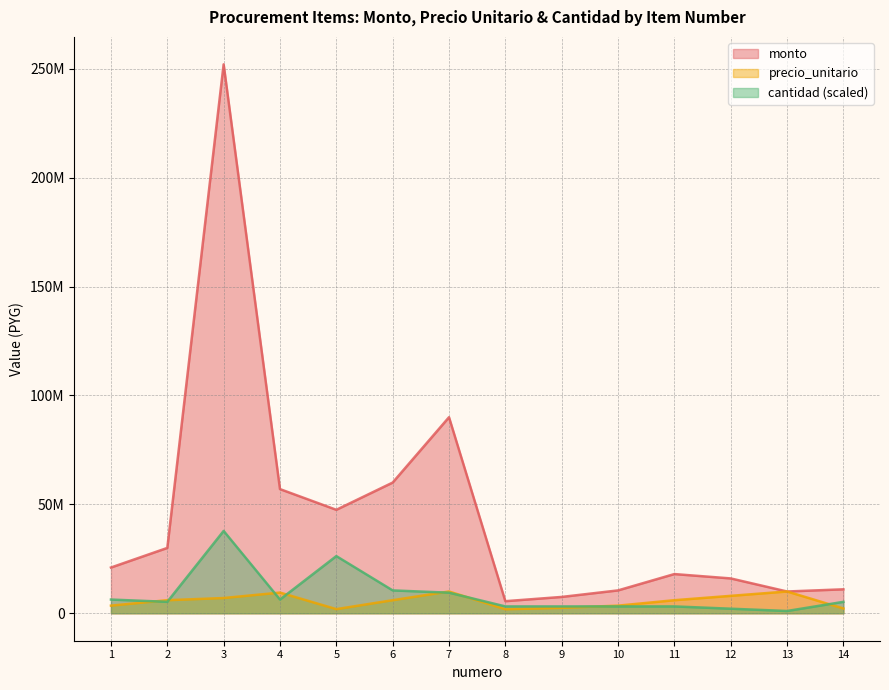

True or false: cantidad has a value of 3150000 at 9.

True